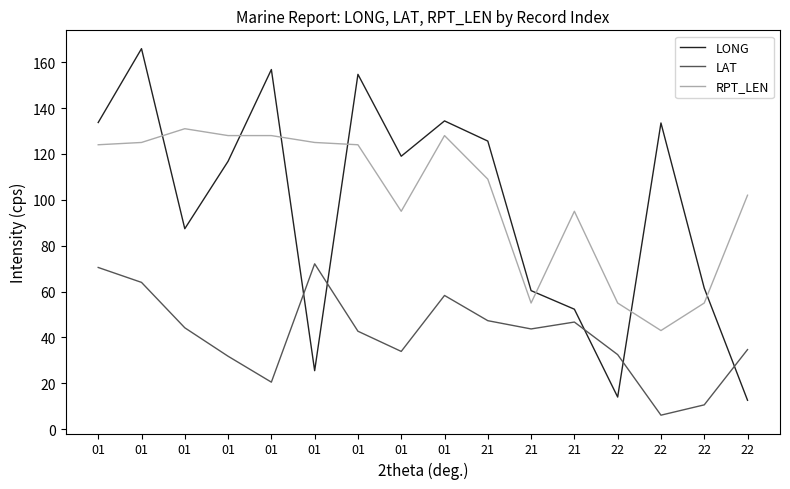

How many series are shown in this chart?

3